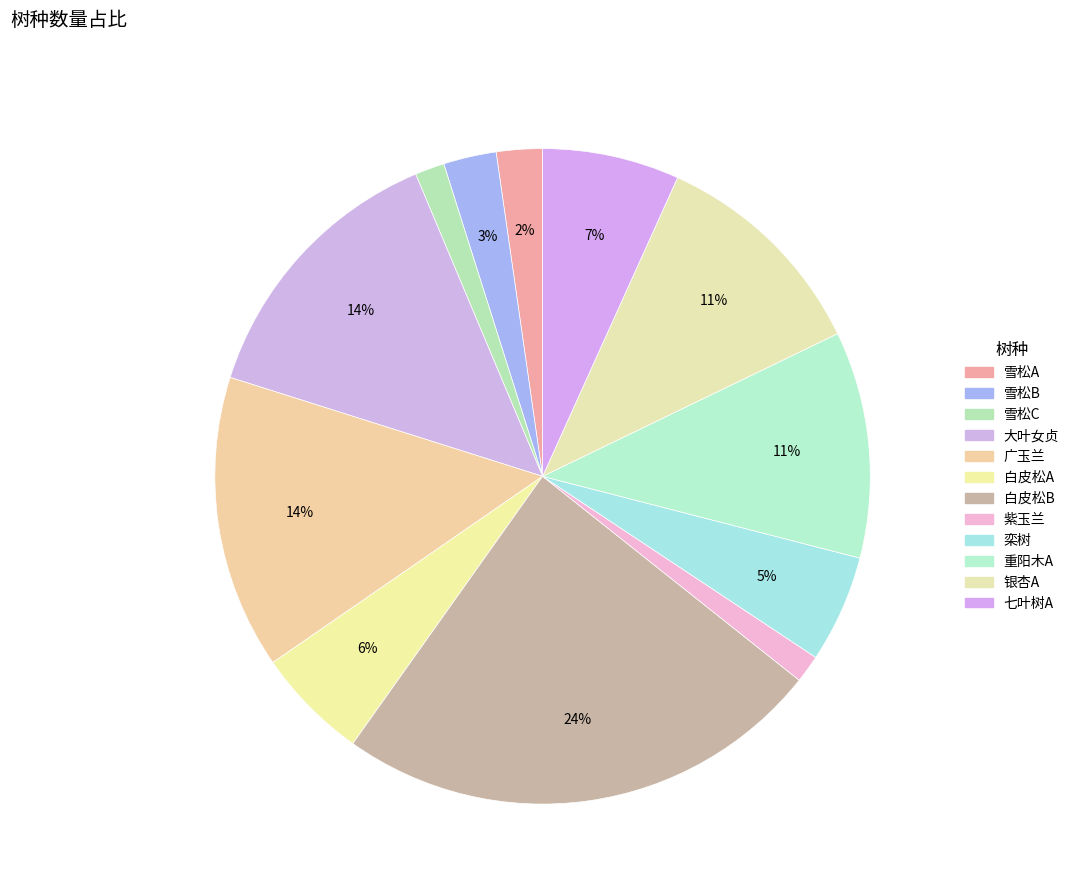

Which category has the smallest portion of the pie?

紫玉兰